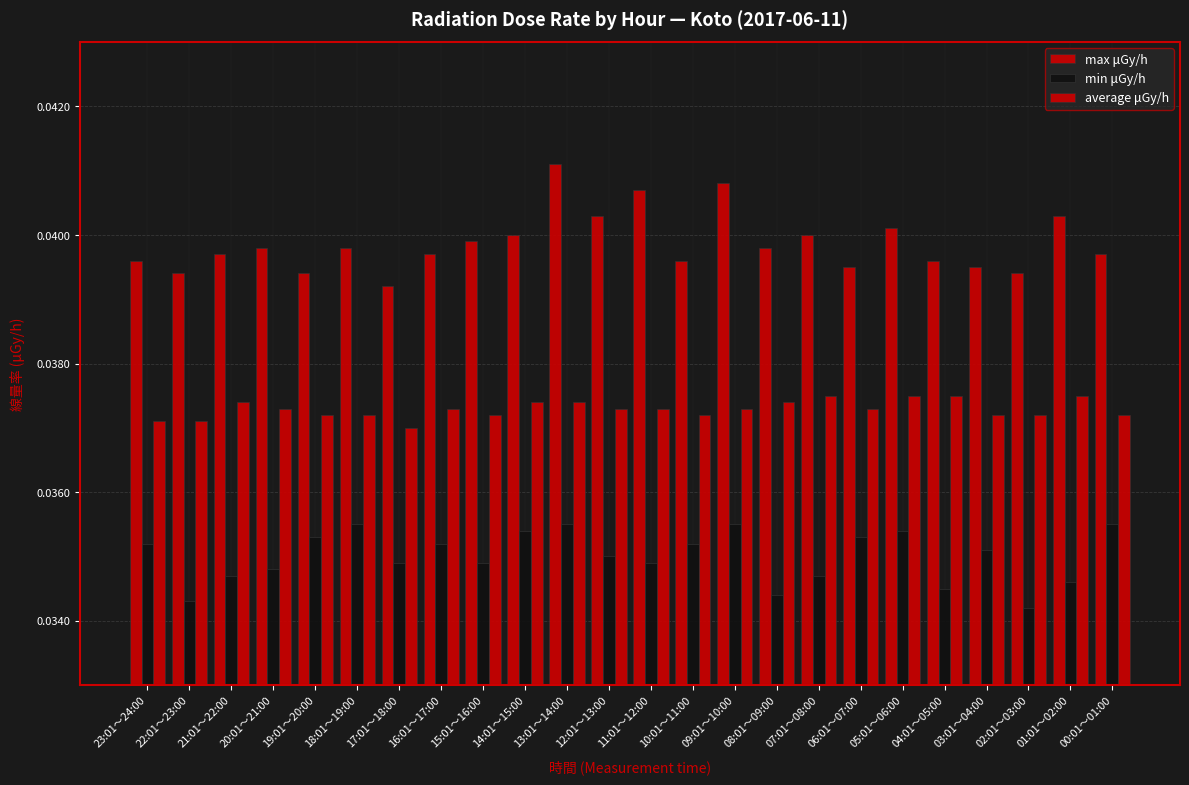

The value of max μGy/h at 13:01～14:00 is 0.0. True or false?

False